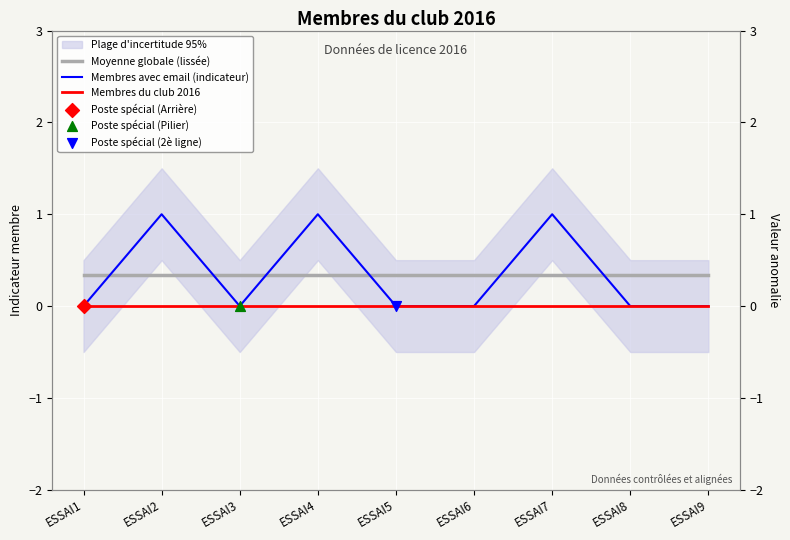

Which series contains the lowest Y value?

Membres avec email (indicateur)